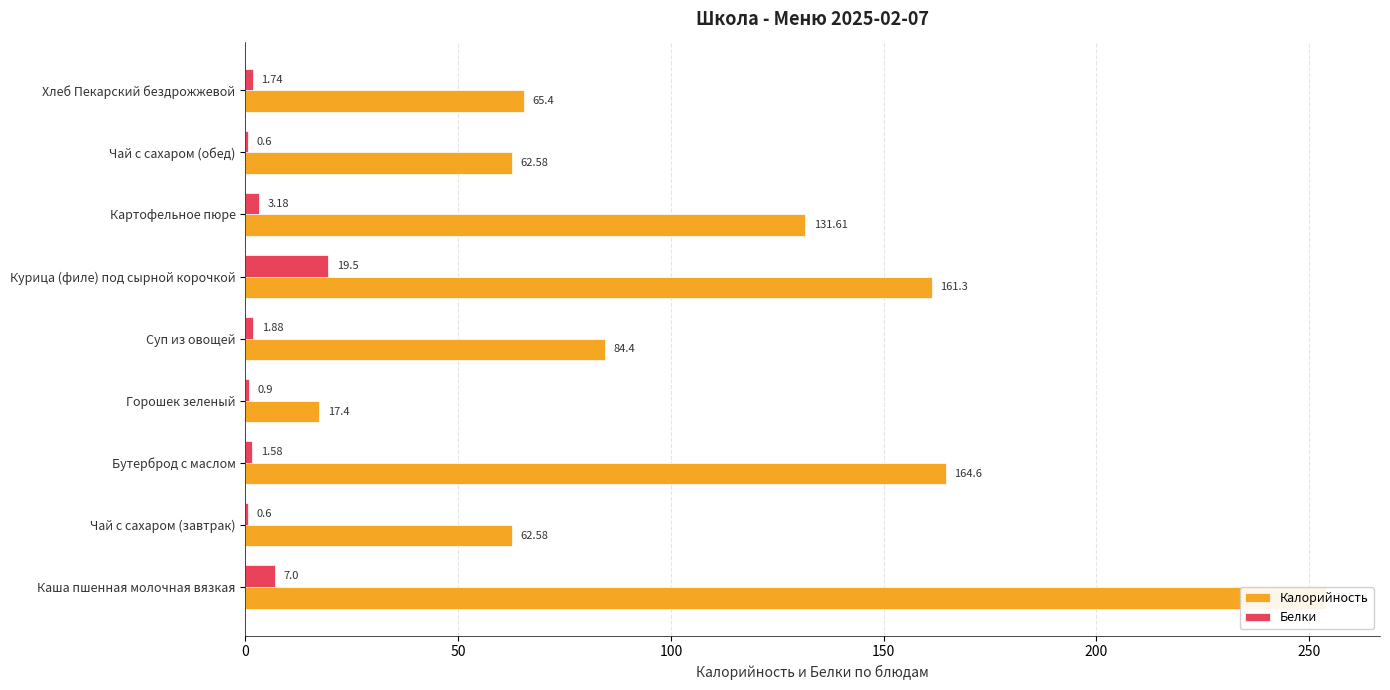

Reading right to left, what are all the values shown in this chart?

Калорийность: 65.4	62.6	131.6	161.3	84.4	17.4	164.6	62.6	253.9
Белки: 1.7	0.6	3.2	19.5	1.9	0.9	1.6	0.6	7.0